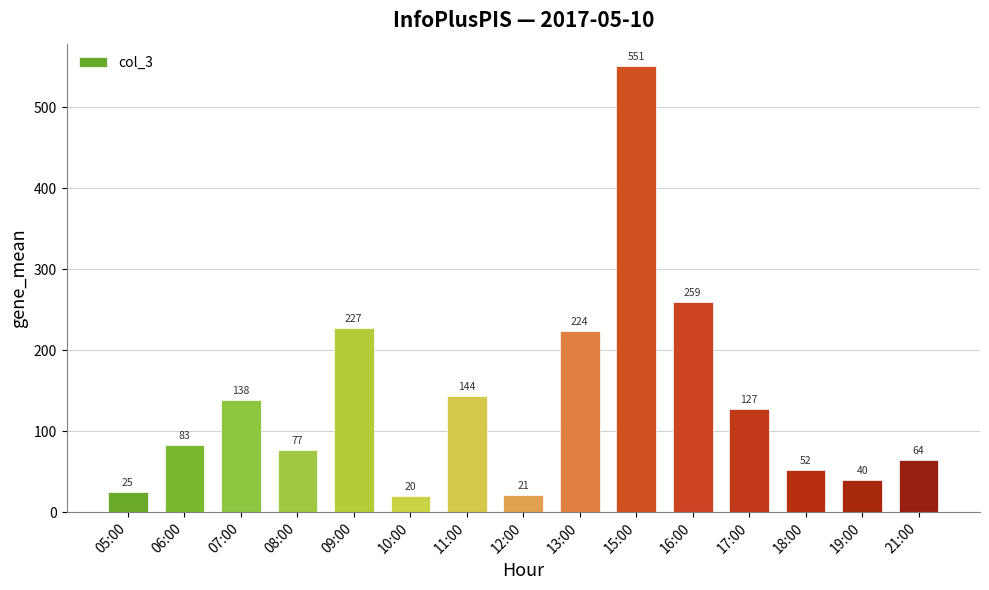

The value at 11:00 is 144. True or false?

True